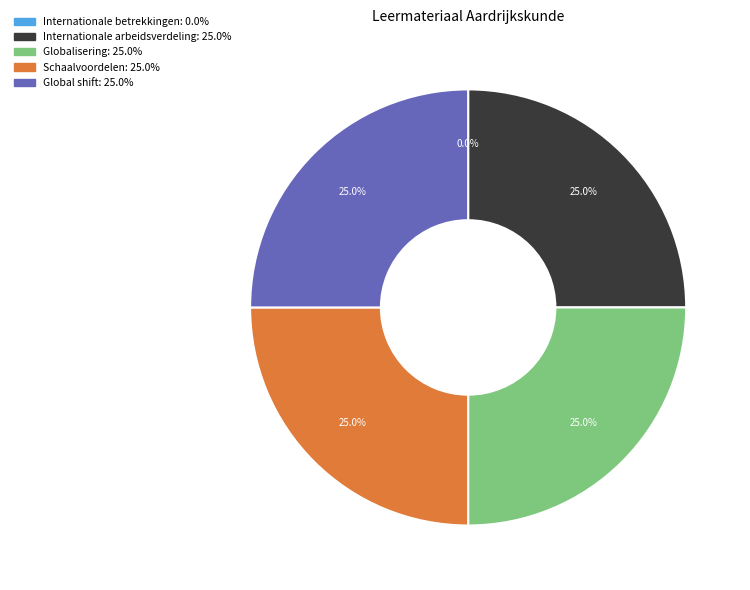

To the nearest percent, what is the difference between the largest and smallest slice percentages?

25%